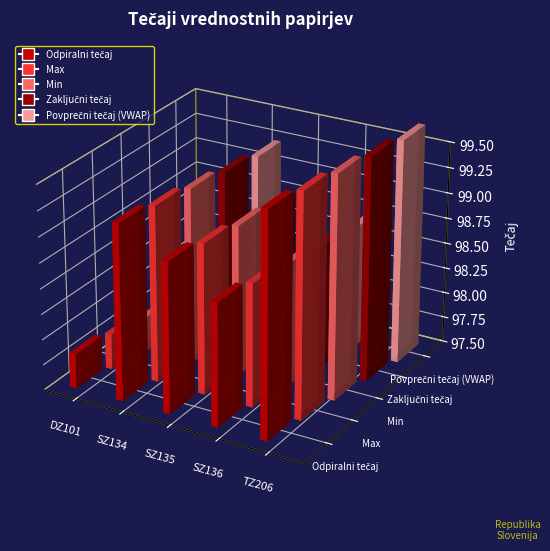

The value of Zaključni tečaj at DZ101 is 157.4. True or false?

False